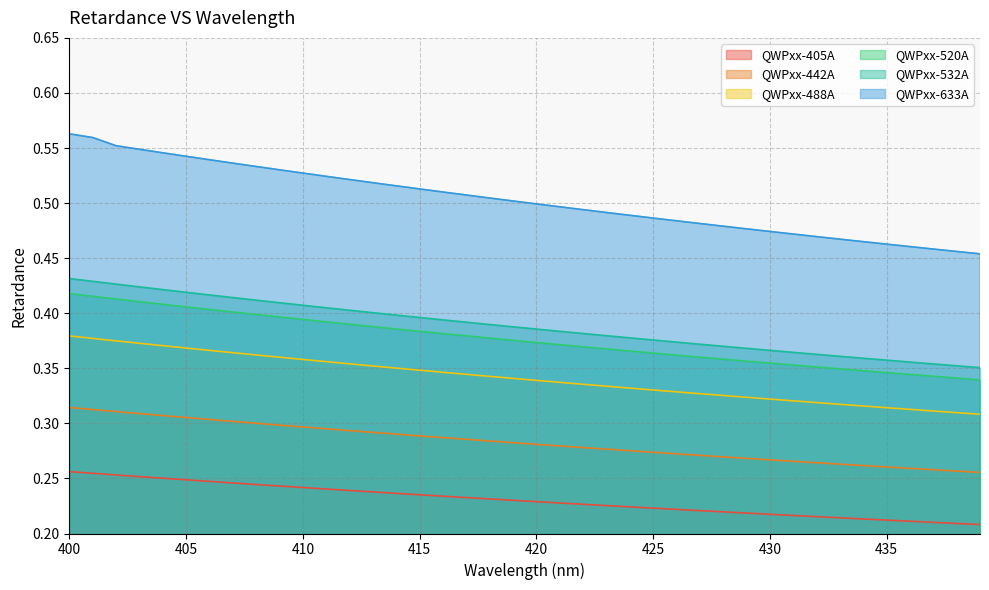

Does the chart have visible grid lines?

Yes